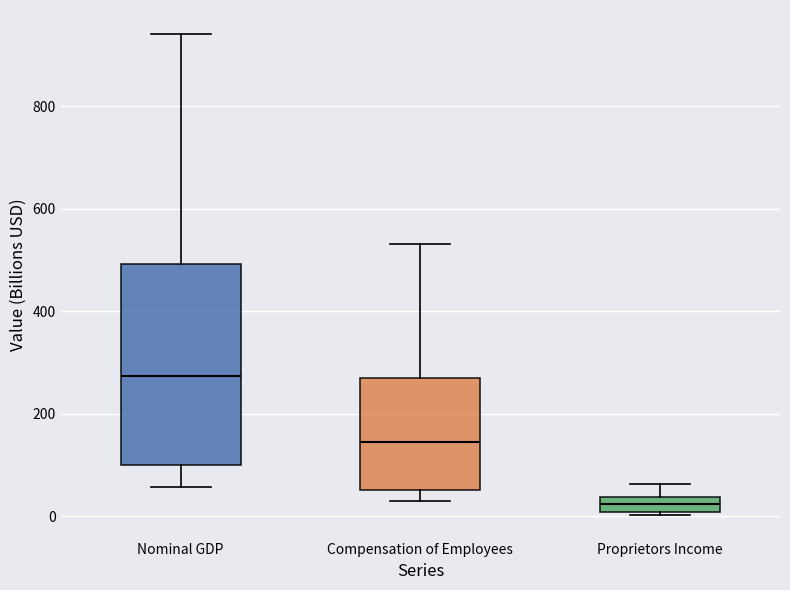

Reading left to right, transcribe this box plot: for each box, give where its median line is, the range the box spans, and where its two whiskers end, as read against the y-axis. The values are not printed on the chart, so give them approximately, as read against the axis.

Nominal GDP: median 280, box 100 to 500, whiskers 60 to 940
Compensation of Employees: median 140, box 60 to 260, whiskers 20 to 540
Proprietors Income: median 20, box 0 to 40, whiskers 0 to 60